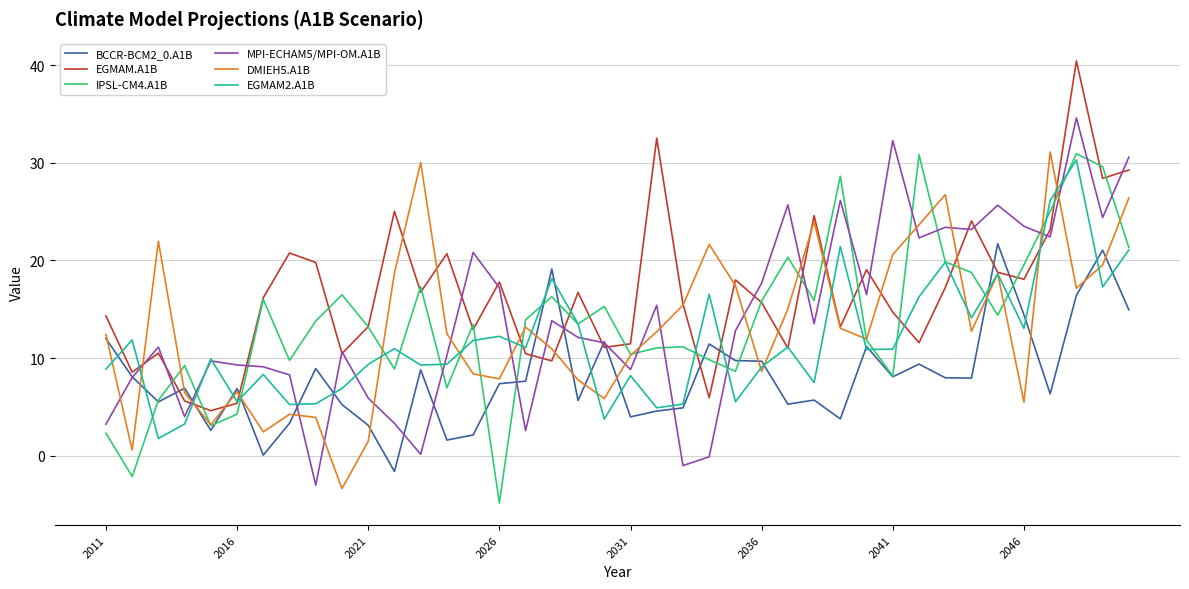

Which series has the largest total across all categories?

EGMAM.A1B